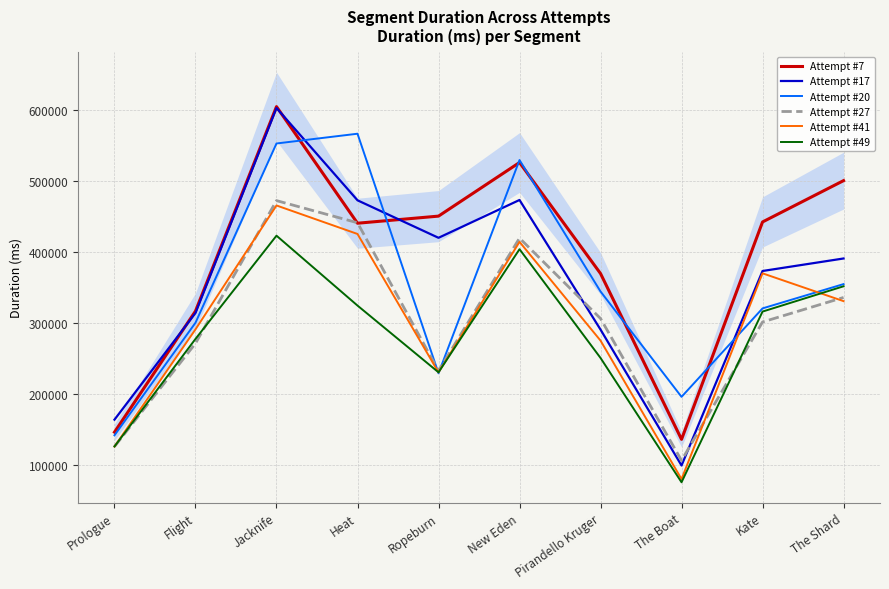

What is the value of the Attempt #27 point at the 4th from the left?

441352